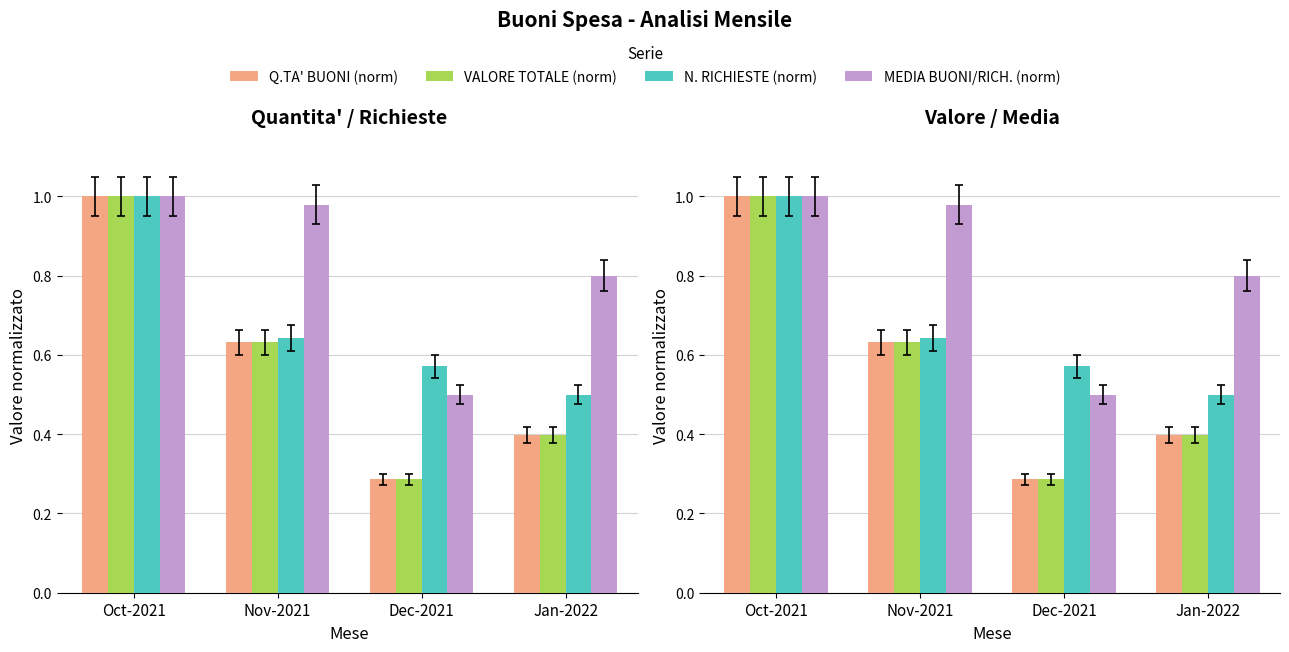

Between Dec-2021 and Jan-2022, which series saw the biggest shift?

MEDIA BUONI/RICH. (norm)